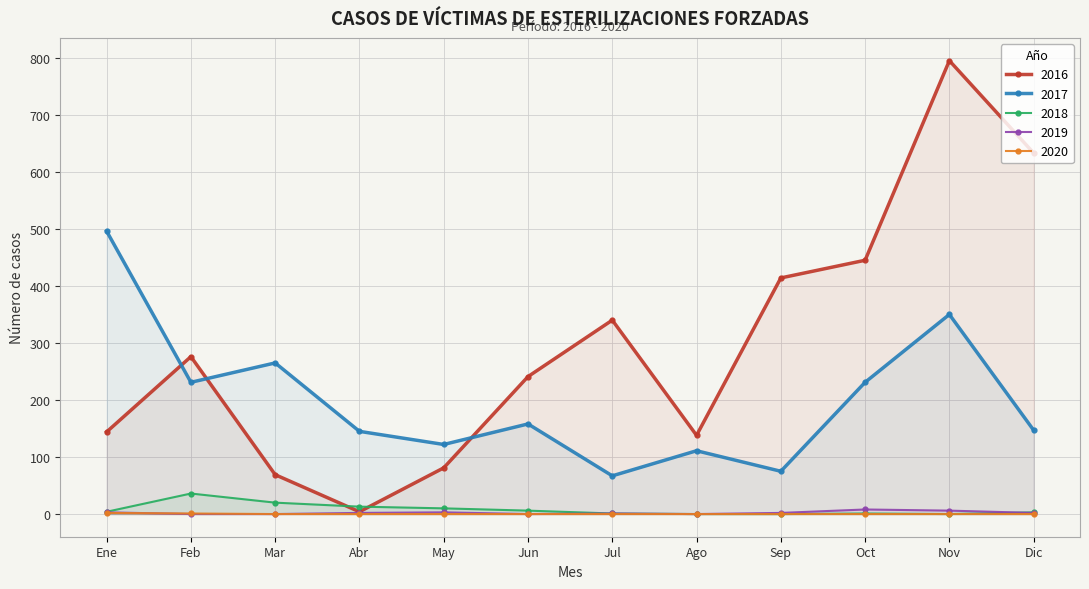

True or false: 2017 has a value of 28 at Sep.

False